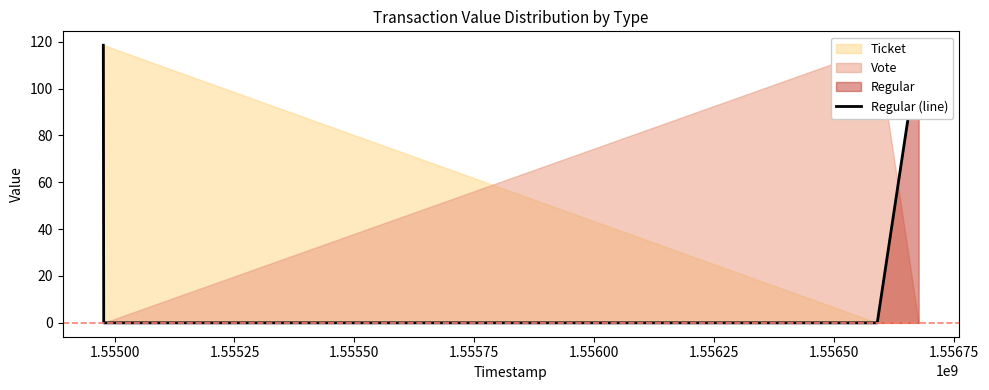

True or false: Regular (line) has more than 1 points higher than both neighbors.

False